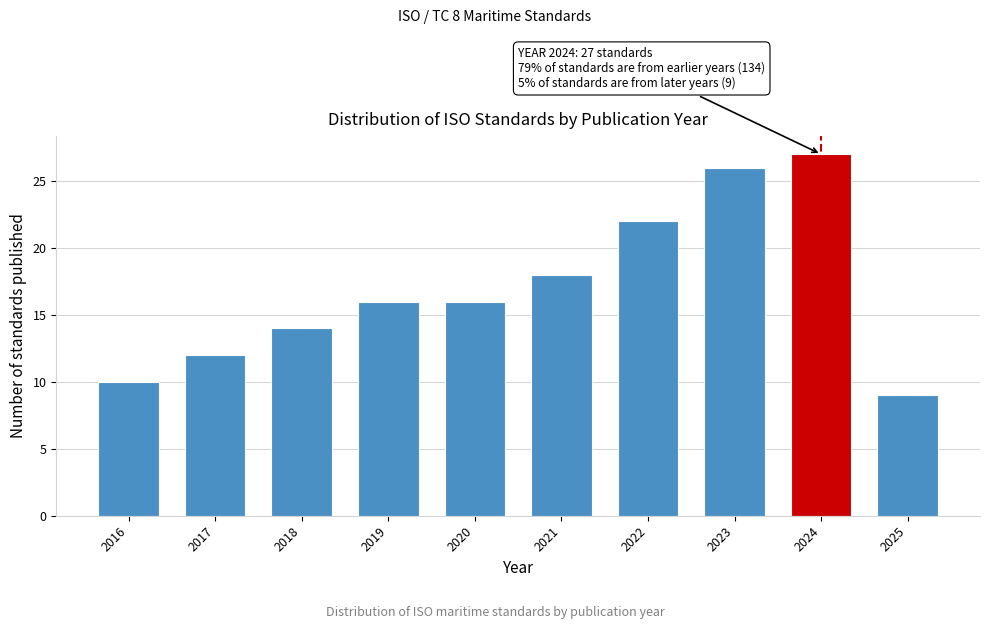

Reading left to right, what are all the values shown in this chart?

2016=10	2017=12	2018=14	2019=16	2020=16	2021=18	2022=22	2023=26	2024=27	2025=9